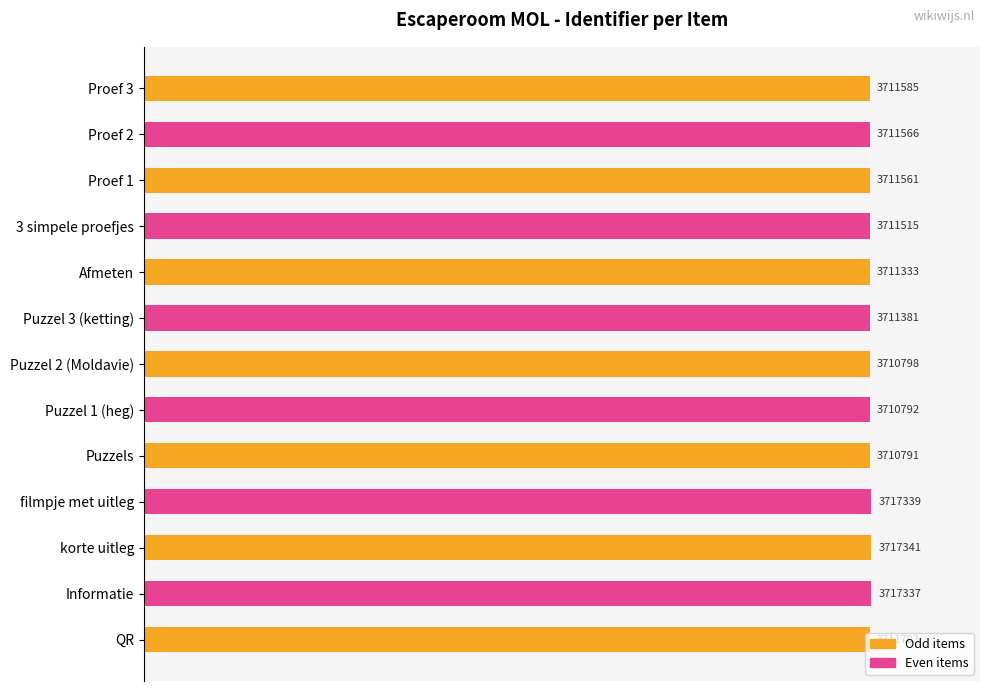

How many bars are there in total?

13